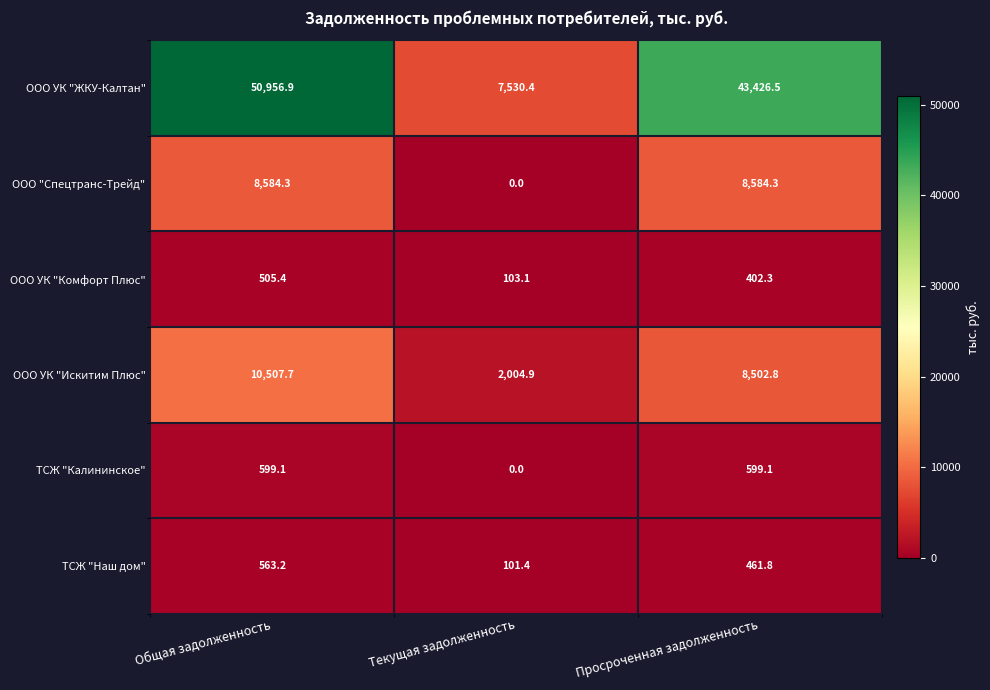

At Просроченная задолженность, list the series in order from smallest to largest.

ООО УК "Комфорт Плюс", ТСЖ "Наш дом", ТСЖ "Калининское", ООО УК "Искитим Плюс", ООО "Спецтранс-Трейд", ООО УК "ЖКУ-Калтан"